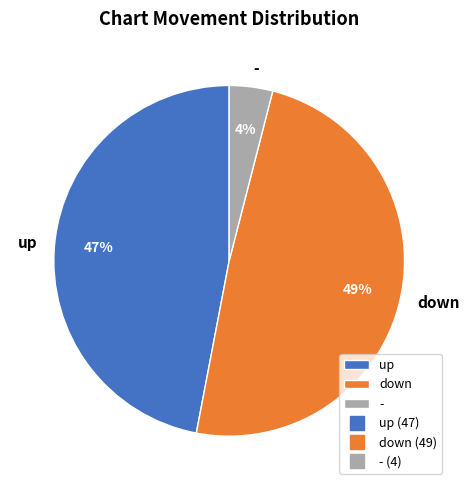

What is the ratio of the value at down to the value at -?

12.2